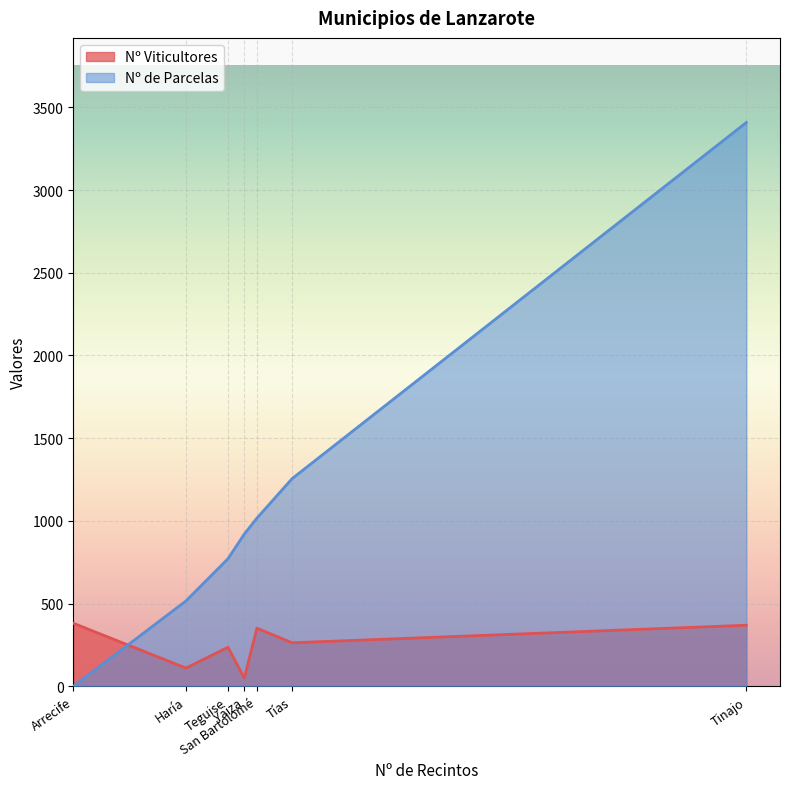

The Nº Viticultores series shows 103 at Tías. True or false?

False